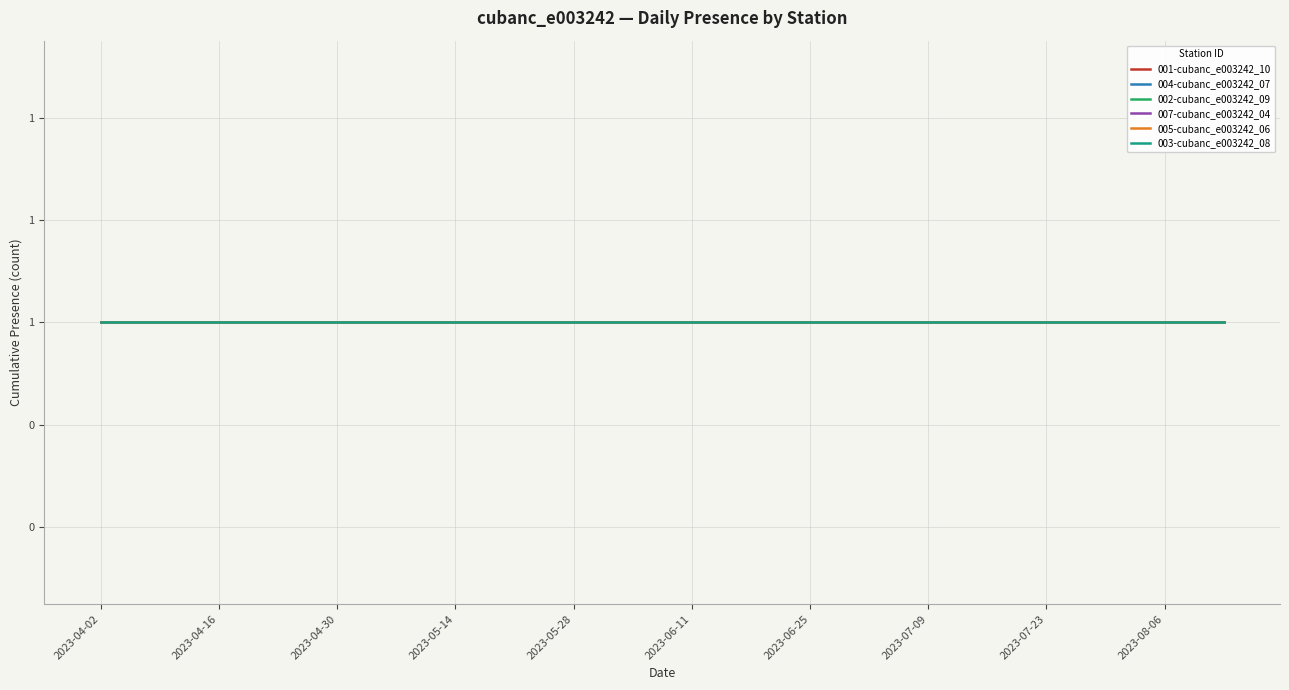

True or false: 001-cubanc_e003242_10 and 005-cubanc_e003242_06 intersect in this chart.

False